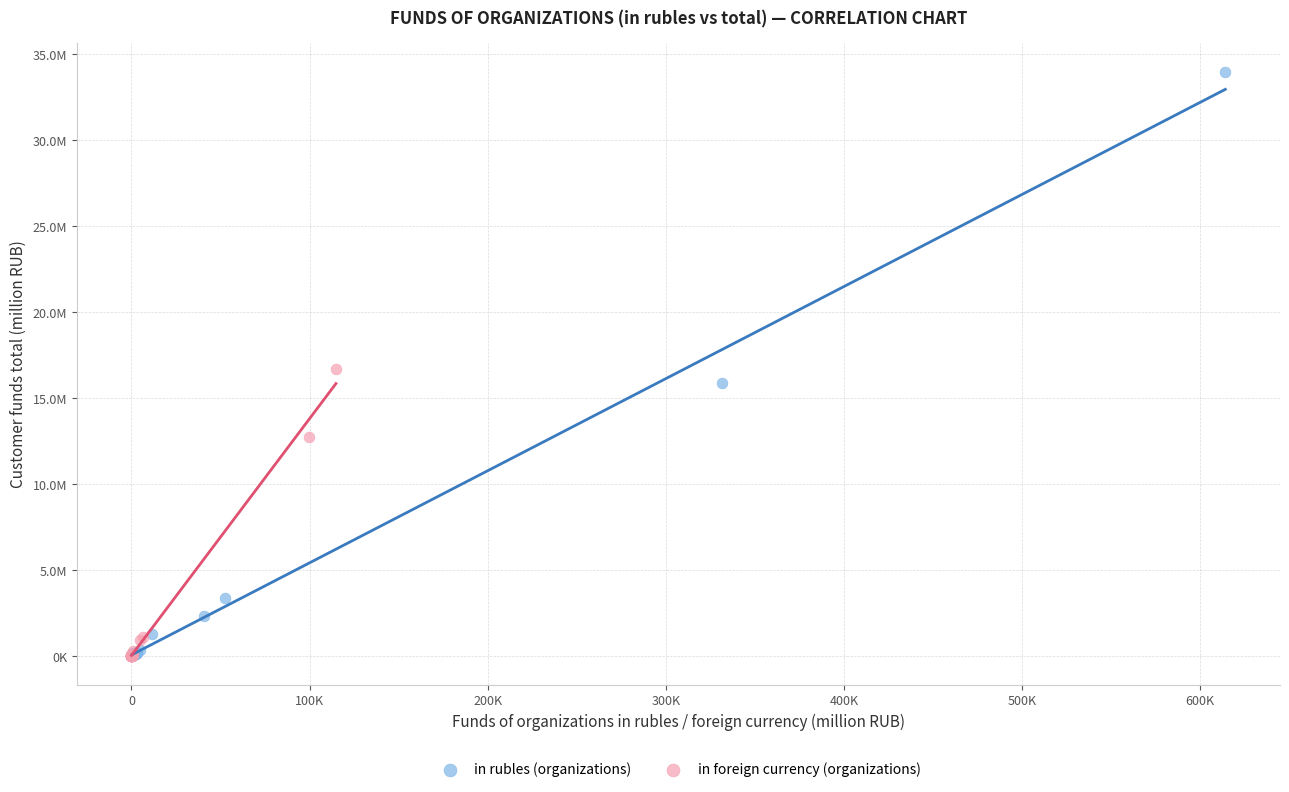

Which series contains the highest Y value?

in rubles (organizations)